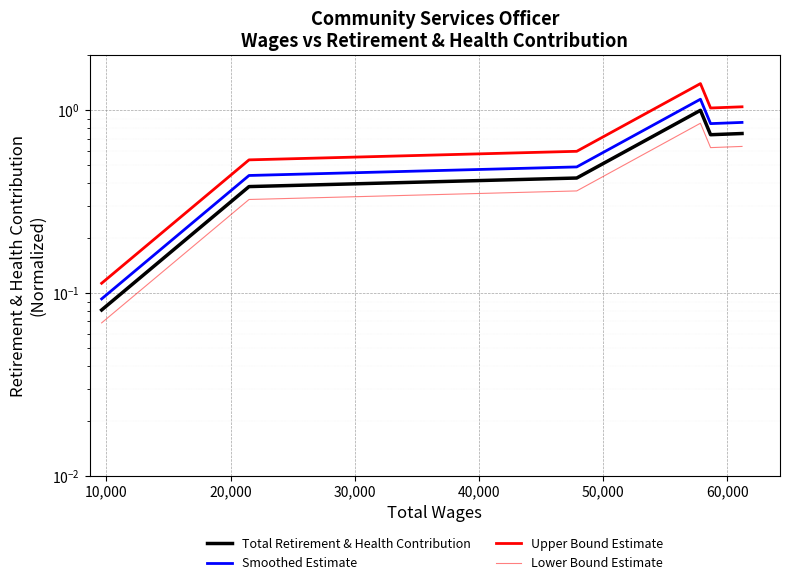

The Lower Bound Estimate series shows 0.3 at 40,000. True or false?

False